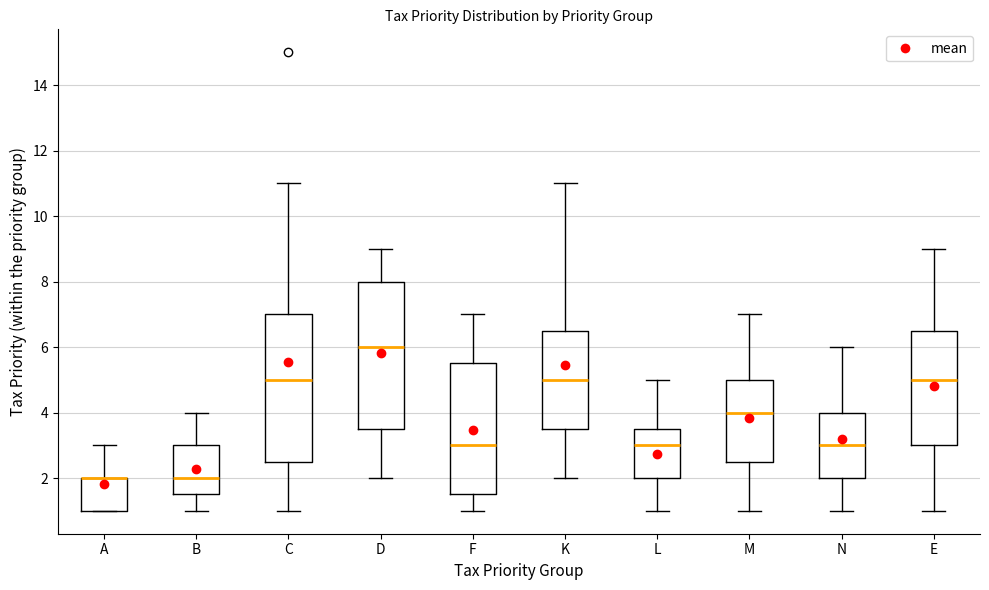

Reading left to right, read every box against the y-axis: the position of its median line, the range the box covers, and the ends of its whiskers. The values are not printed on the chart, so give them approximately, as read against the axis.

A: median 2.0 (drawn on the box's upper edge), box 1.0 to 2.0, whiskers 1.0 to 3.0
B: median 2.0, box 1.6 to 3.0, whiskers 1.0 to 4.0
C: median 5.0, box 2.6 to 7.0, whiskers 1.0 to 11.0
D: median 6.0, box 3.6 to 8.0, whiskers 2.0 to 9.0
F: median 3.0, box 1.6 to 5.6, whiskers 1.0 to 7.0
K: median 5.0, box 3.6 to 6.6, whiskers 2.0 to 11.0
L: median 3.0, box 2.0 to 3.6, whiskers 1.0 to 5.0
M: median 4.0, box 2.6 to 5.0, whiskers 1.0 to 7.0
N: median 3.0, box 2.0 to 4.0, whiskers 1.0 to 6.0
E: median 5.0, box 3.0 to 6.6, whiskers 1.0 to 9.0